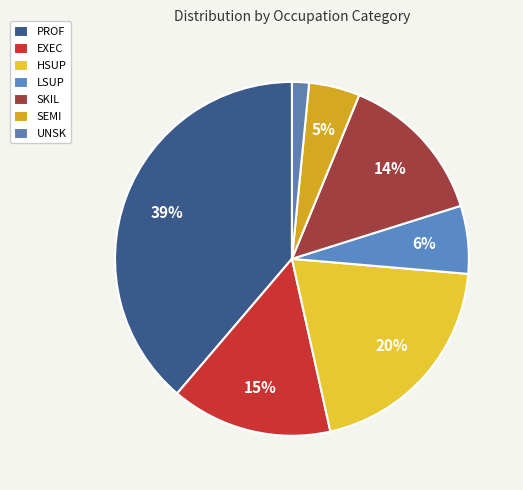

To the nearest percent, what is the difference between the EXEC and PROF slice percentages?

24%